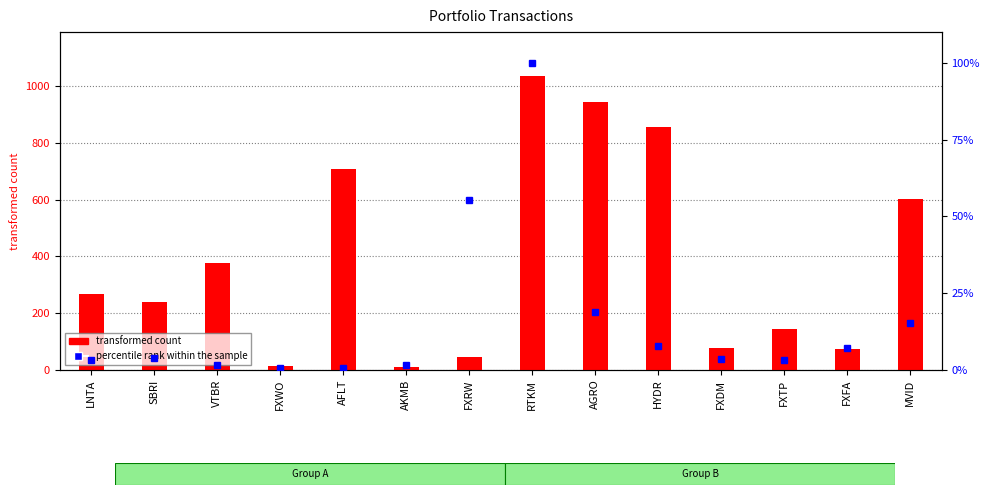

What is the label of the 12th bar from the left?

FXTP